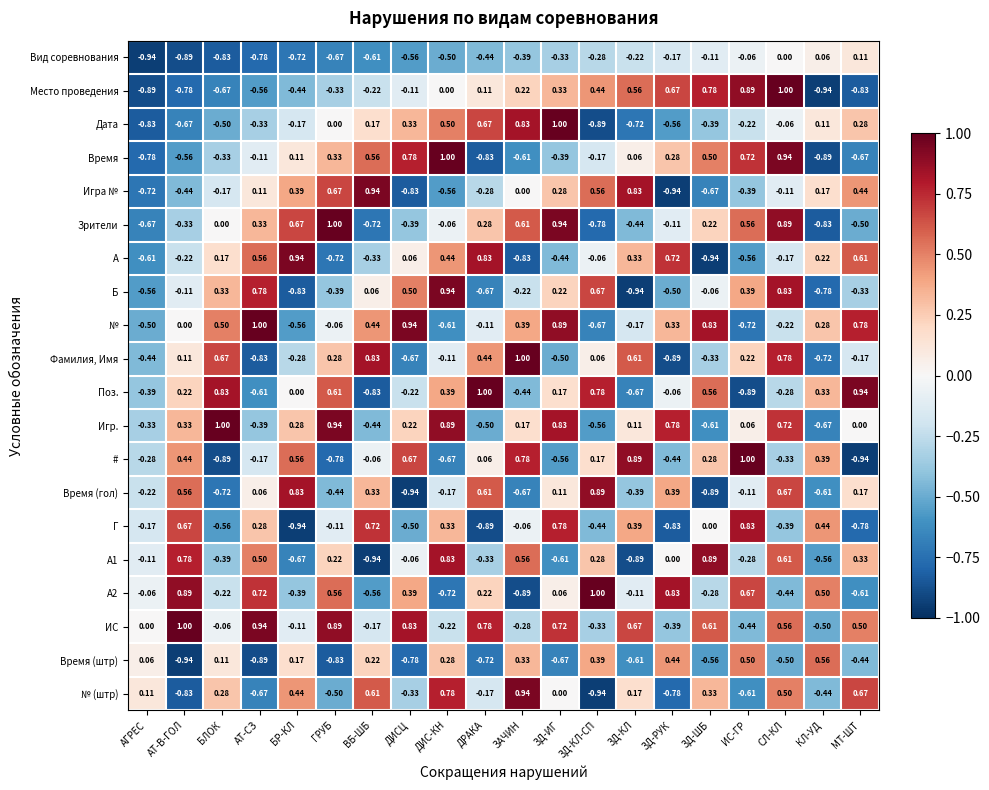

List the labels in order of A value, largest first.

БР-КЛ, ДРАКА, ЗД-РУК, МТ-ШТ, АТ-СЗ, ДИС-КН, ЗД-КЛ, КЛ-УД, БЛОК, ДИСЦ, ЗД-КЛ-СП, СЛ-КЛ, АТ-В-ГОЛ, ВБ-ШБ, ЗД-ИГ, ИС-ГР, АГРЕС, ГРУБ, ЗАЧИН, ЗД-ШБ